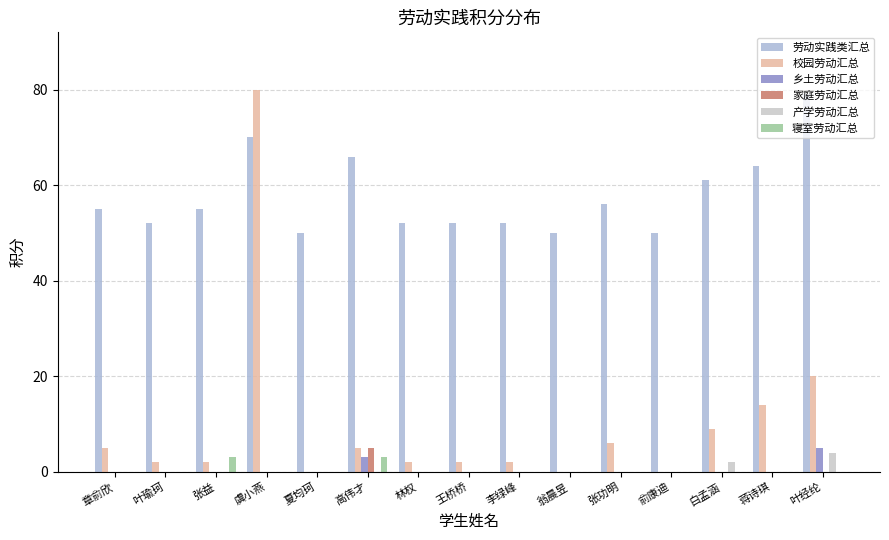

How many series are shown in this chart?

6